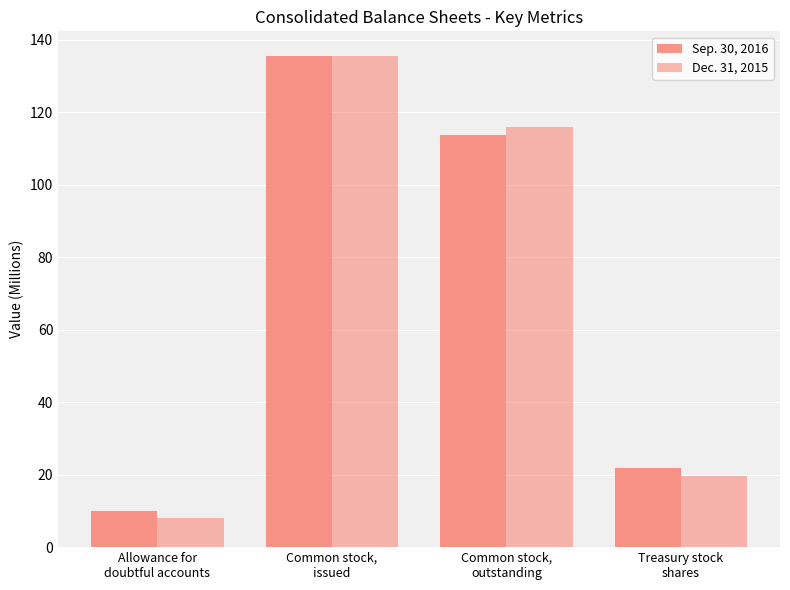

How many groups of bars are there?

4